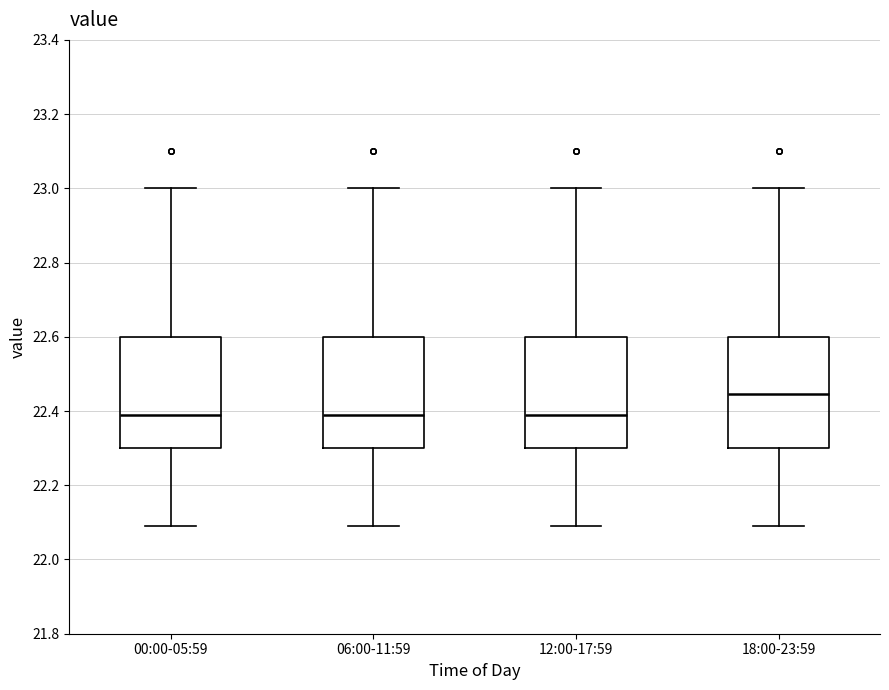

Where does the median line of the box for 18:00-23:59 sit on the y-axis? The values are not printed on the chart, so give them approximately, as read against the axis.

22.44